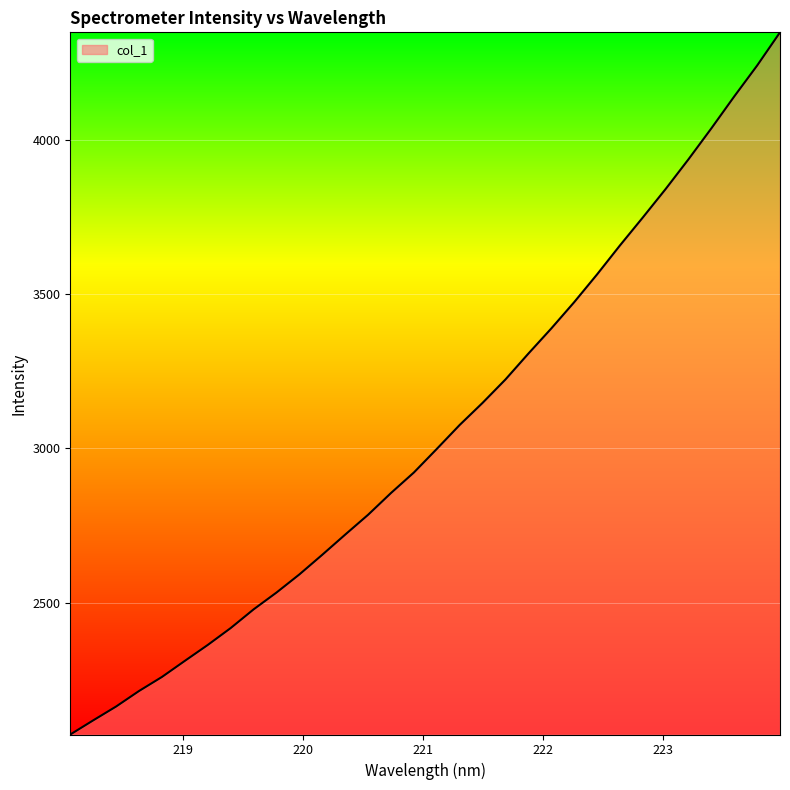

What is the smallest value displayed?

2072.3